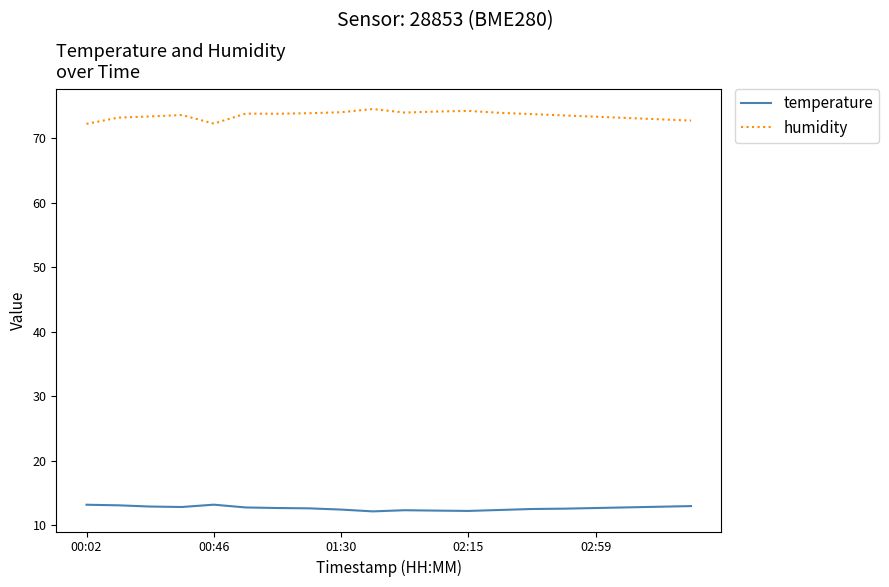

What is the minimum value shown in the chart?

12.2